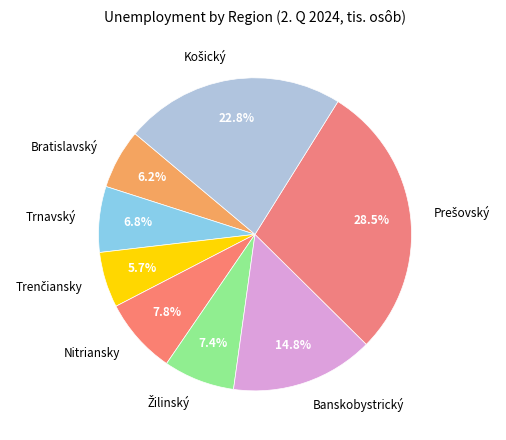

Combined, what portion of the pie is Nitriansky and Bratislavský?

14.0%